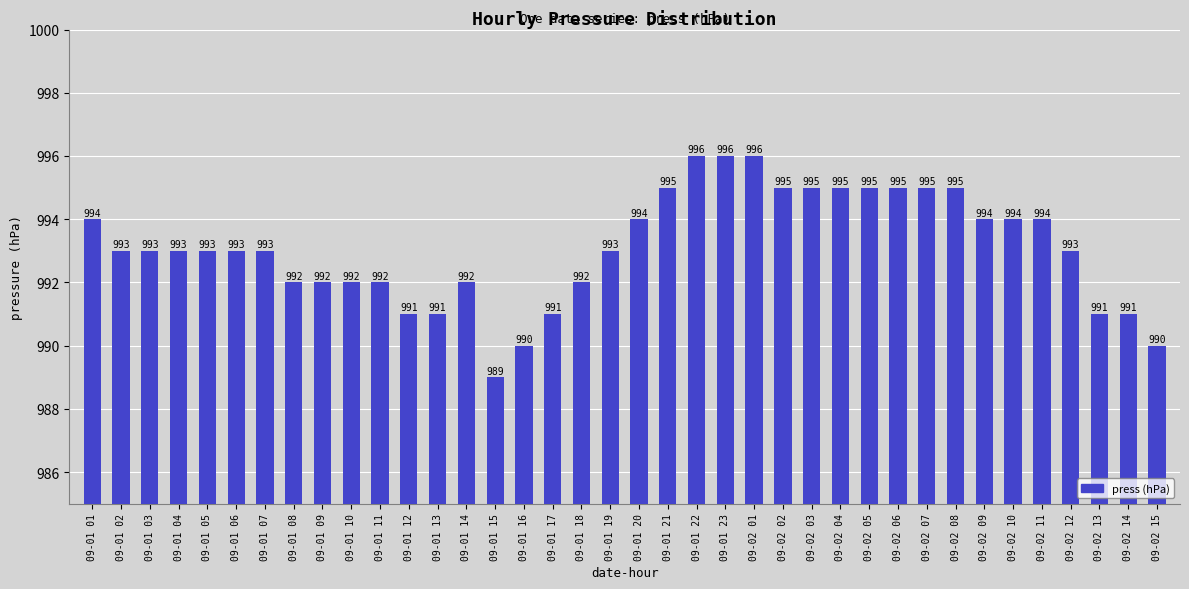

How many values are between 992 and 995?

27